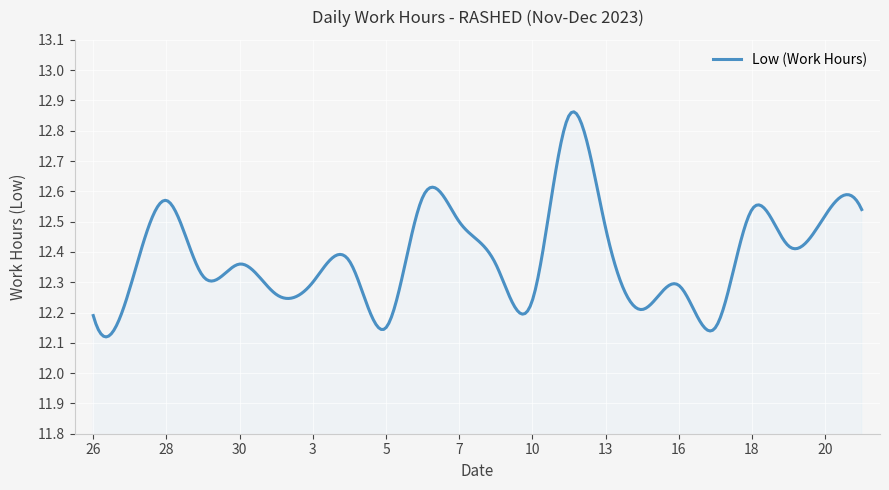

What is the difference between the maximum and minimum values?

0.7